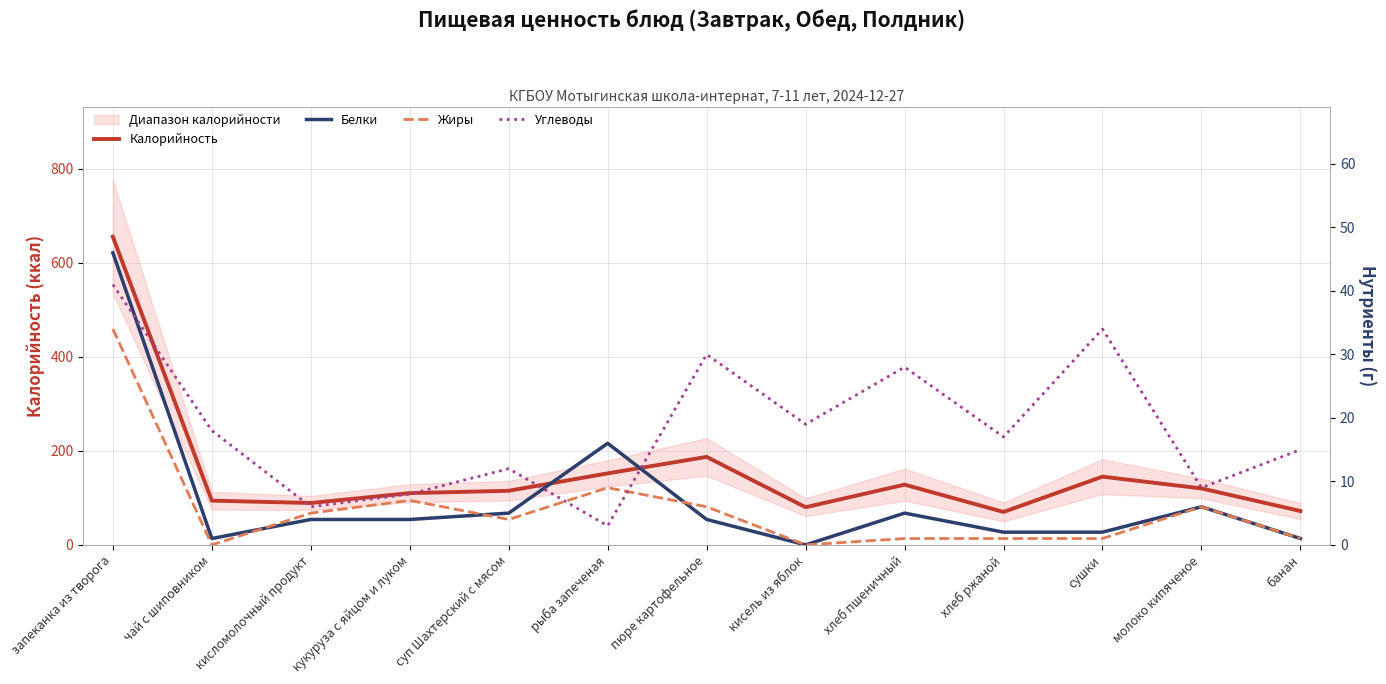

At which label is Углеводы closest to 22?

кисель из яблок